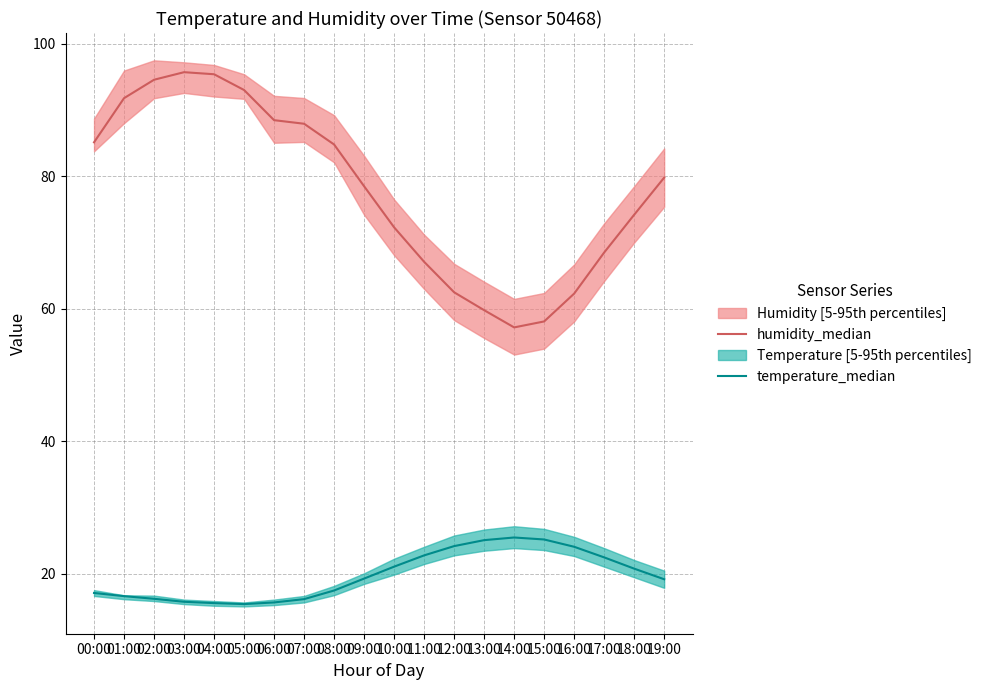

Reading right to left, what are all the values shown in this chart?

humidity_median: 19:00=79.8	18:00=74.2	17:00=68.5	16:00=62.3	15:00=58.1	14:00=57.2	13:00=59.8	12:00=62.5	11:00=67.1	10:00=72.3	09:00=78.5	08:00=84.8	07:00=87.9	06:00=88.5	05:00=93.0	04:00=95.4	03:00=95.7	02:00=94.6	01:00=91.8	00:00=85.1
temperature_median: 19:00=19.2	18:00=20.8	17:00=22.5	16:00=24.1	15:00=25.2	14:00=25.5	13:00=25.1	12:00=24.2	11:00=22.8	10:00=21.1	09:00=19.3	08:00=17.5	07:00=16.2	06:00=15.7	05:00=15.4	04:00=15.6	03:00=15.8	02:00=16.2	01:00=16.6	00:00=17.1